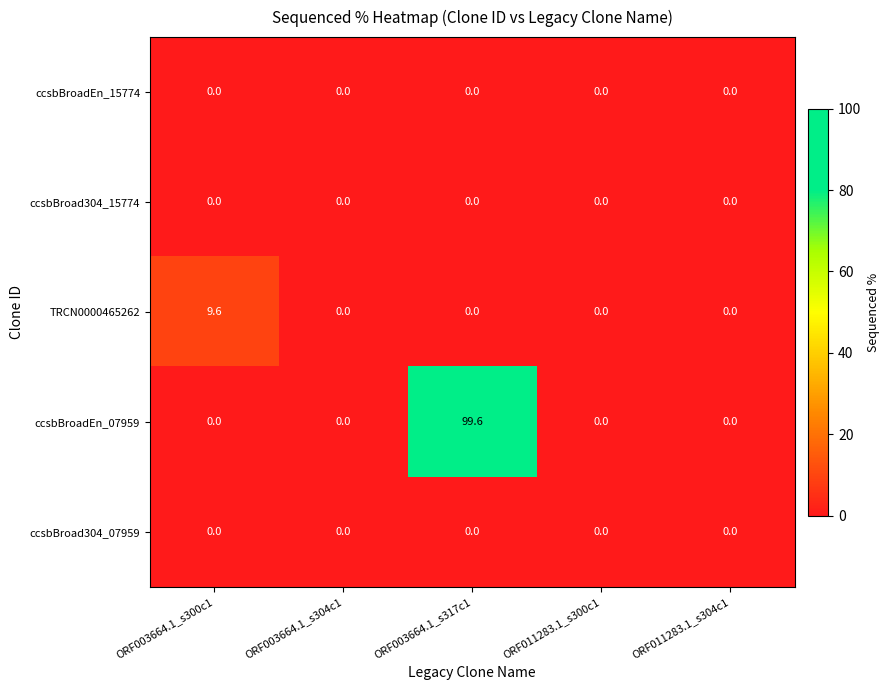

What is the difference between the maximum and minimum values in the ccsbBroadEn_07959 series?

99.6